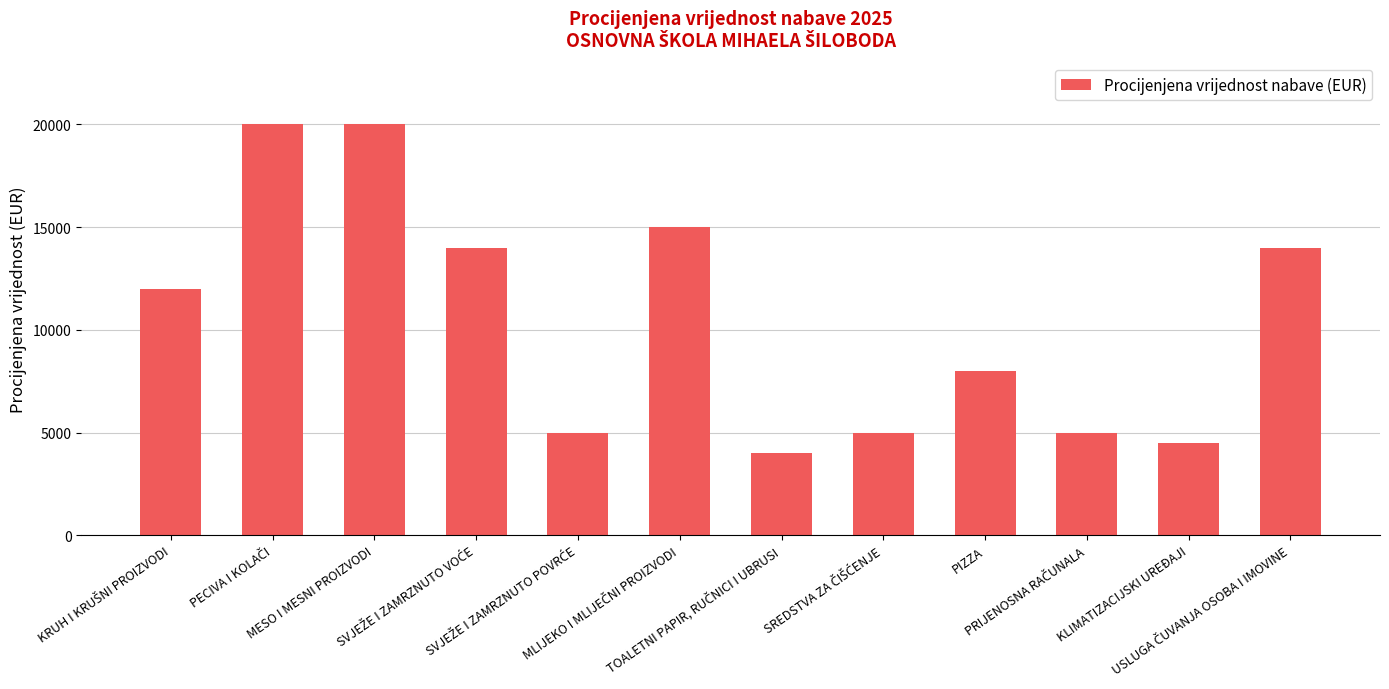

What is the minimum value shown in the chart?

4000